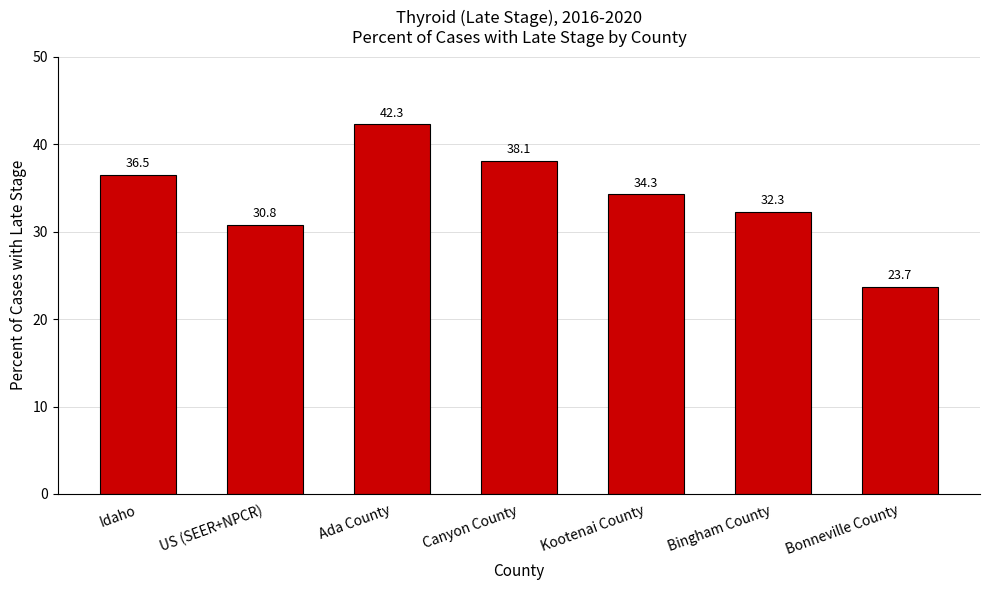

What is the sum of the values at Bingham County and Canyon County?

70.4